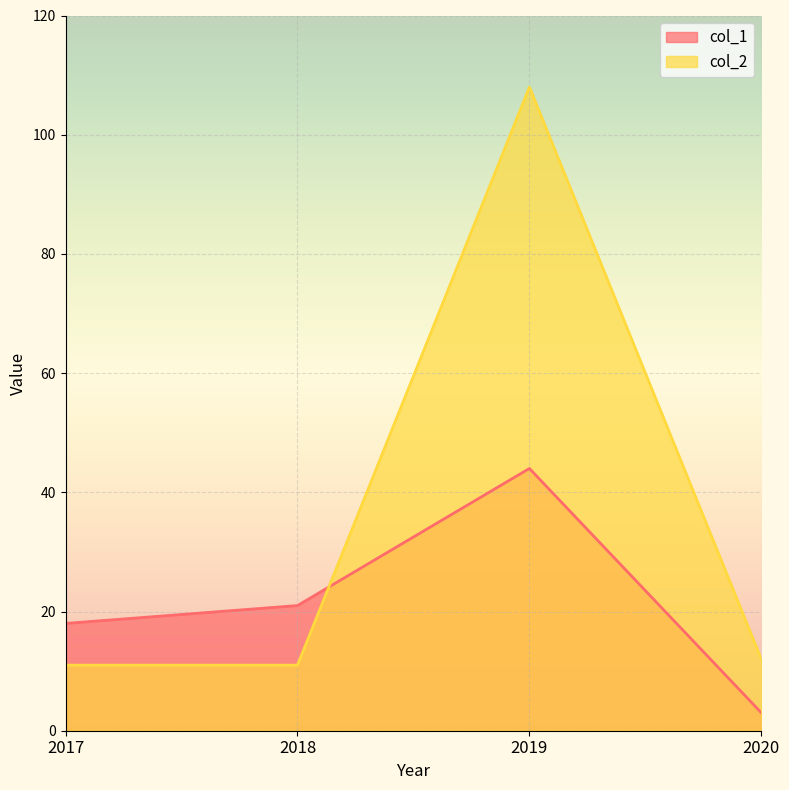

The value of col_1 at 2018 is 5. True or false?

False